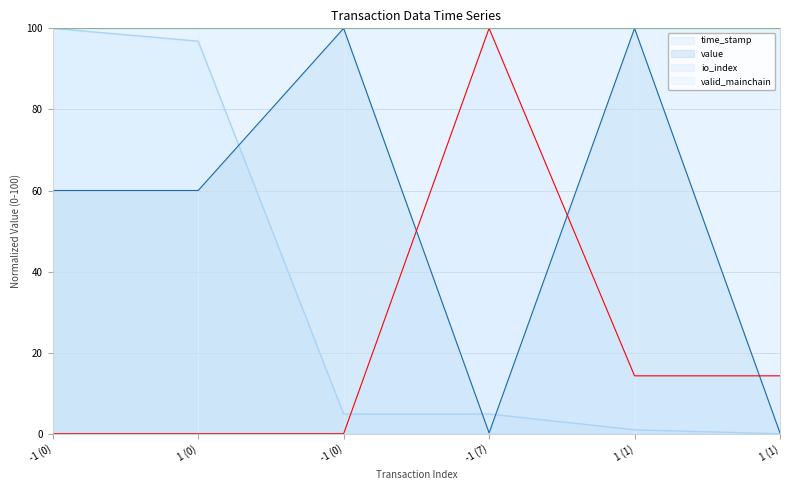

What are all the series names shown in the legend?

time_stamp, value, io_index, valid_mainchain